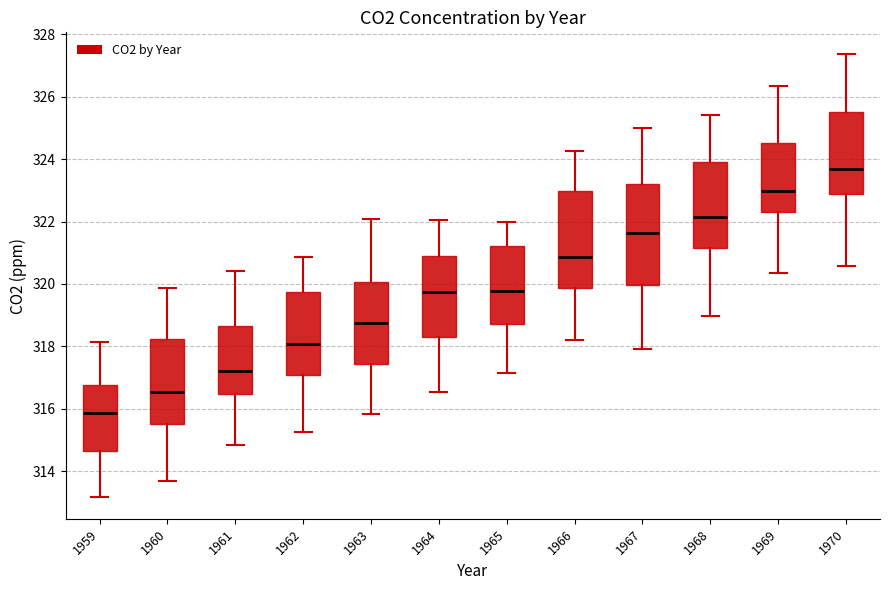

Which box's median line is the lowest?

1959